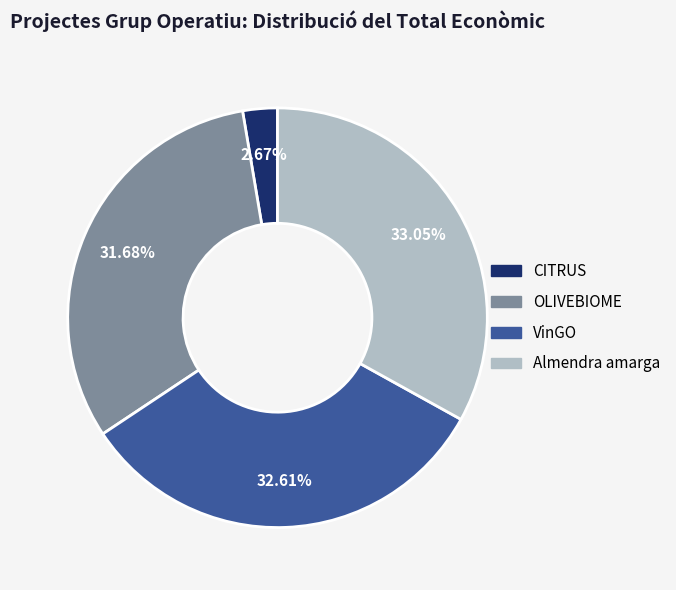

True or false: OLIVEBIOME accounts for 23% of the total.

False